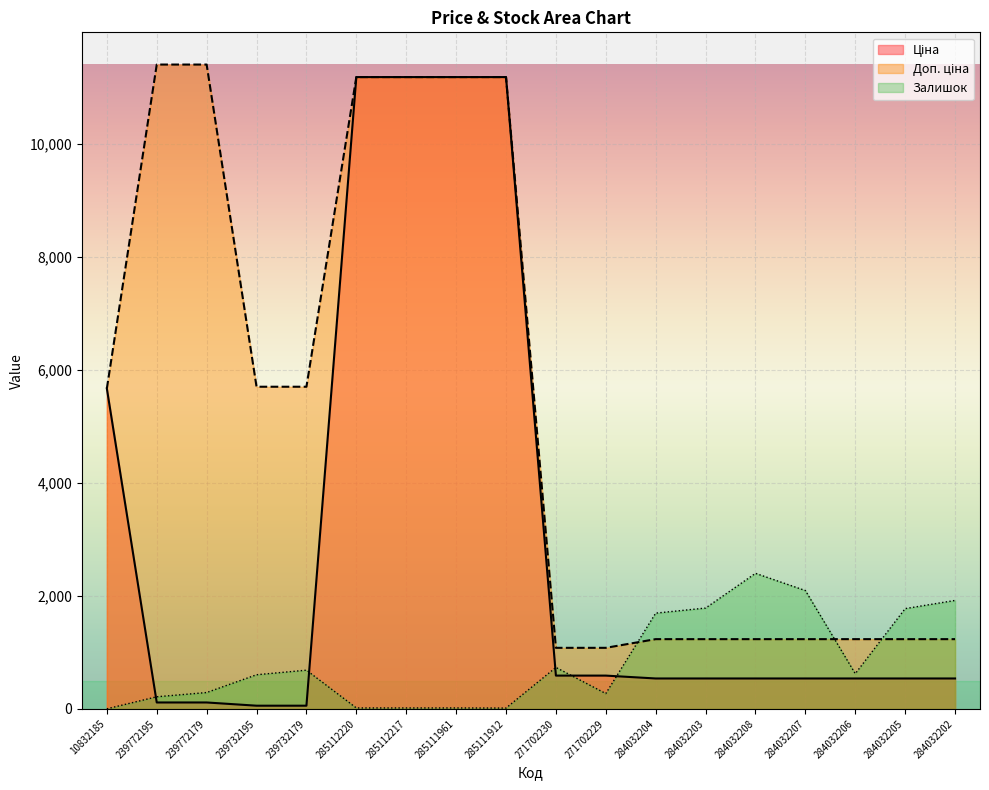

Rank the series by their maximum value, from lowest to highest.

Залишок, Ціна, Доп. ціна